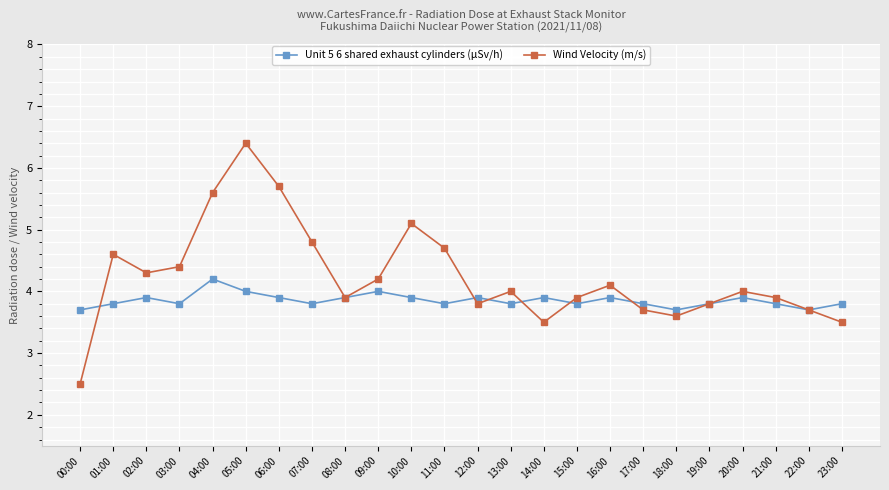

What is the sum of the Unit 5 6 shared exhaust cylinders (μSv/h) values at 10:00 and 01:00?

7.7